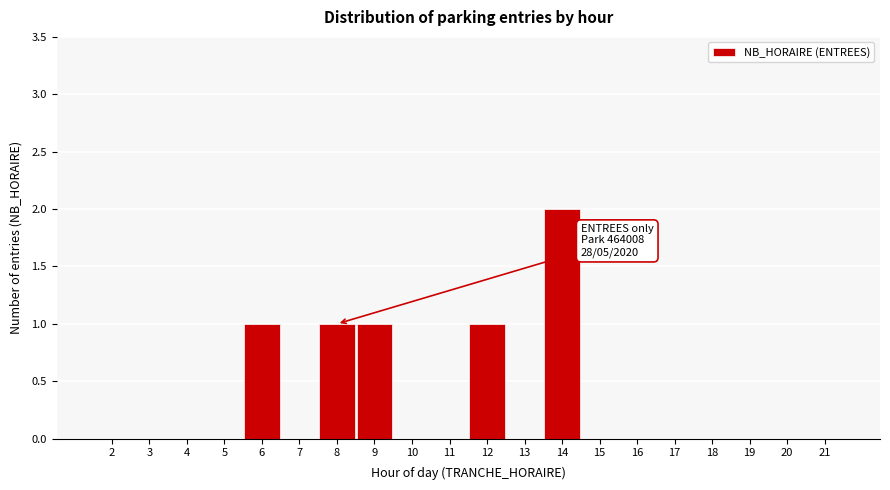

Reading right to left, what are all the values shown in this chart?

21=0	20=0	19=0	18=0	17=0	16=0	15=0	14=2	13=0	12=1	11=0	10=0	9=1	8=1	7=0	6=1	5=0	4=0	3=0	2=0